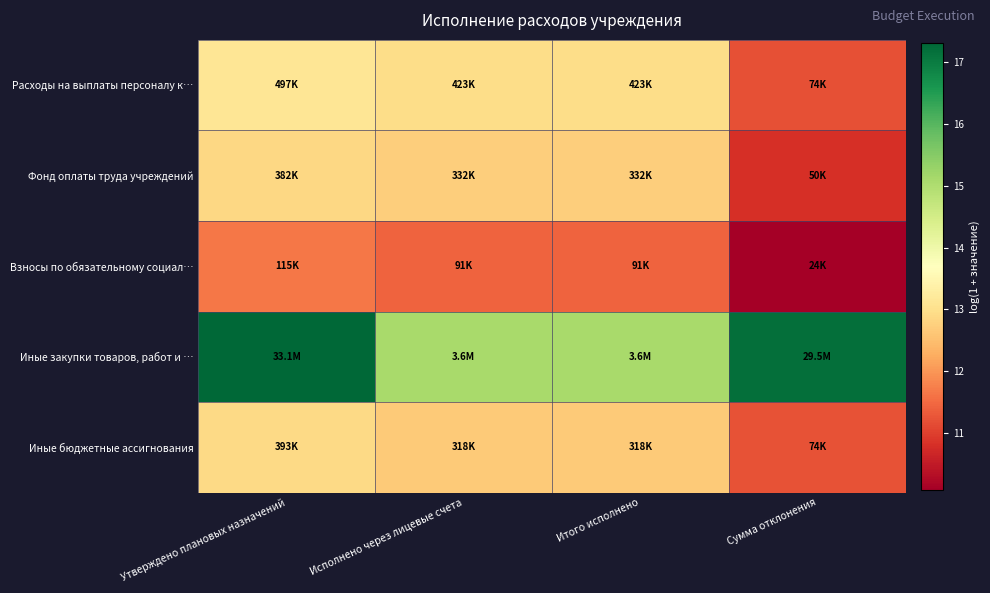

Which series has the largest range (max minus min)?

Иные закупки товаров, работ и …